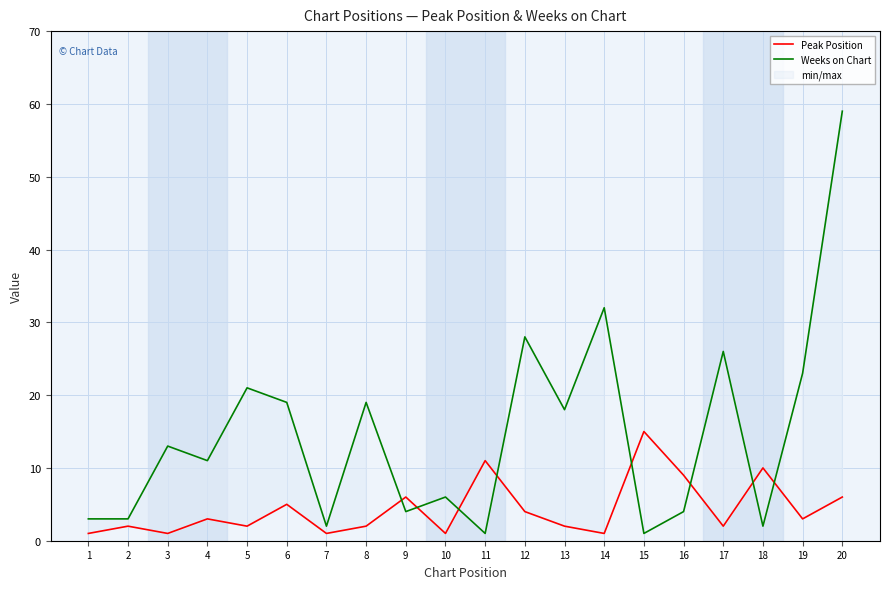

Which category has the highest value in the Peak Position series?

15